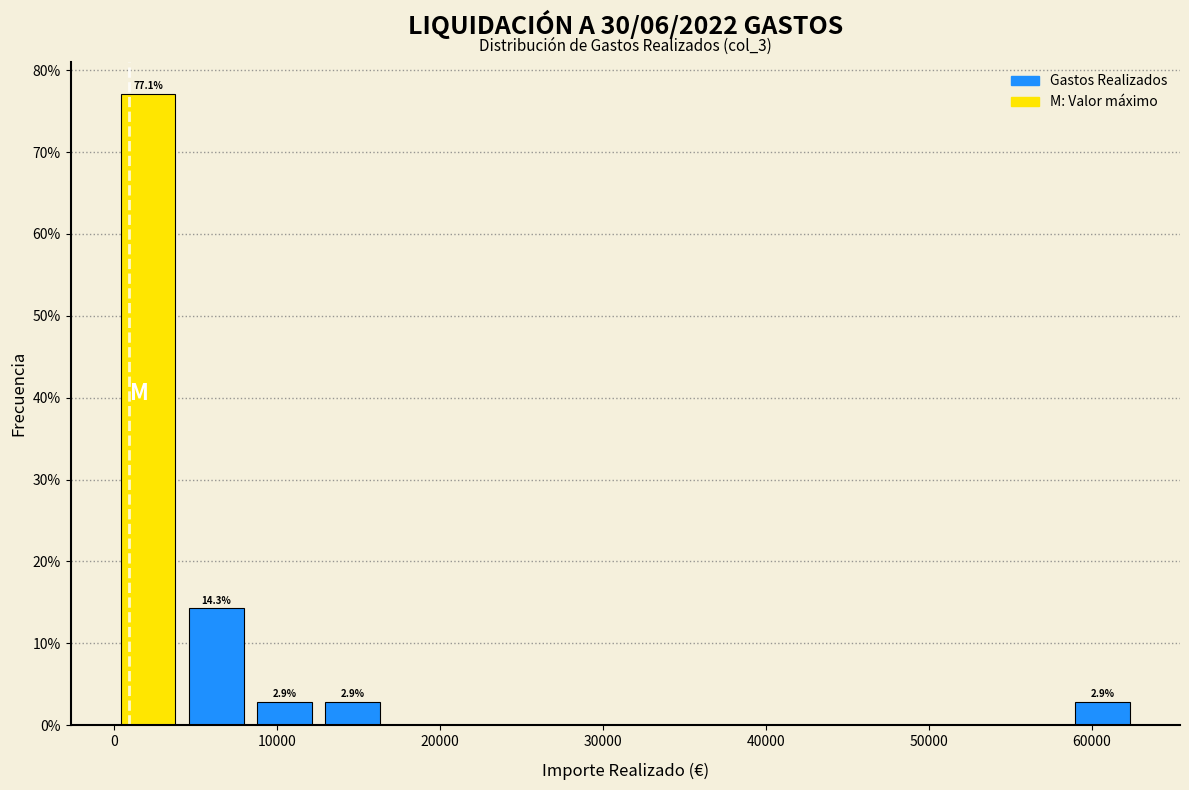

Over which range of the x-axis is the bar tallest?

0 to 4000